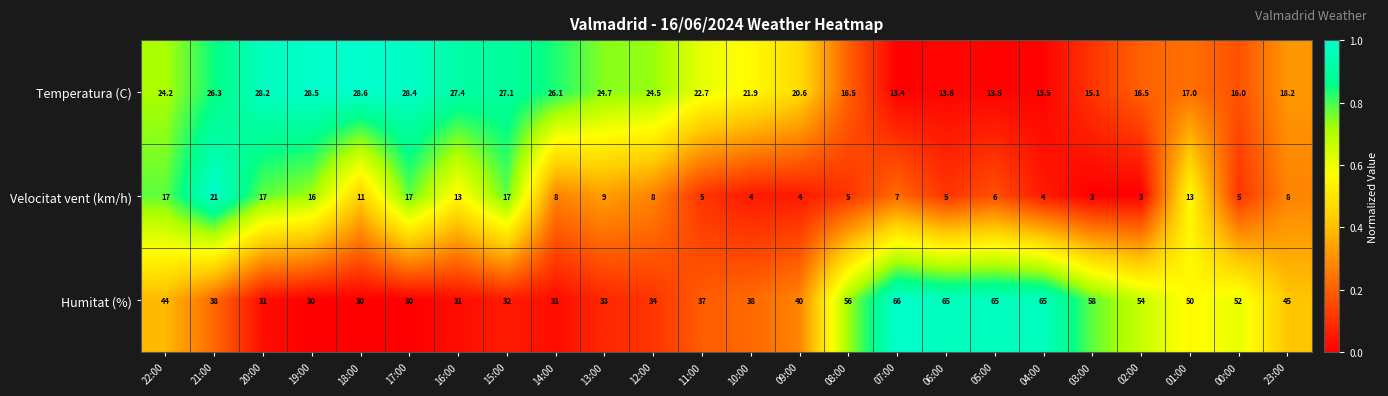

The value of Velocitat vent (km/h) at 04:00 is 2.0. True or false?

False